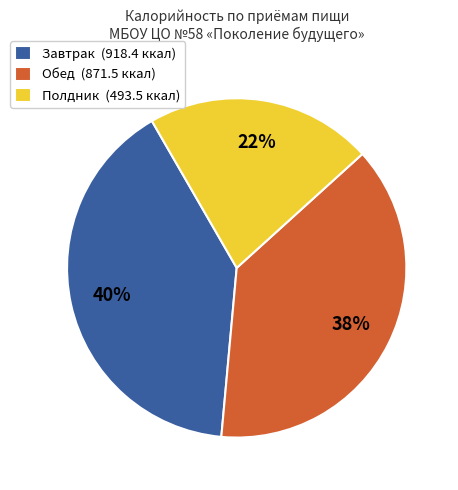

Rank the categories by value from highest to lowest.

Завтрак (918.4 ккал), Обед (871.5 ккал), Полдник (493.5 ккал)